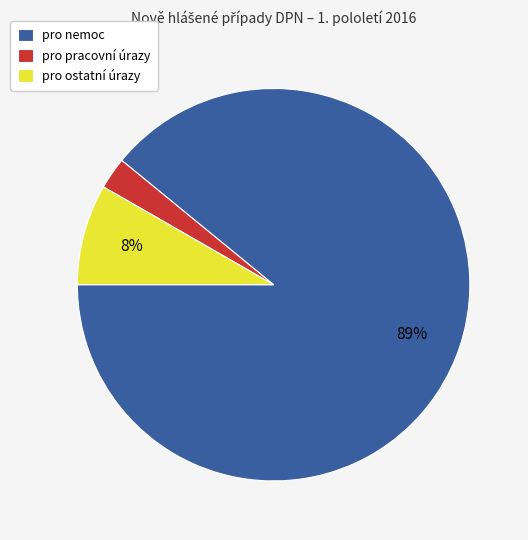

Count the number of slices in the pie.

3